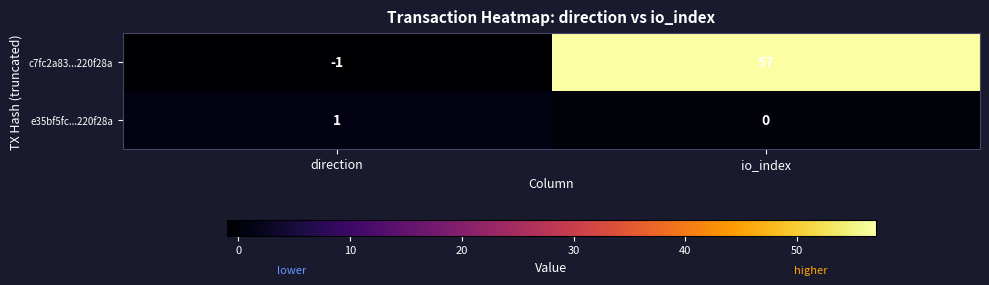

What is the difference between the c7fc2a83...220f28a values at io_index and direction?

58